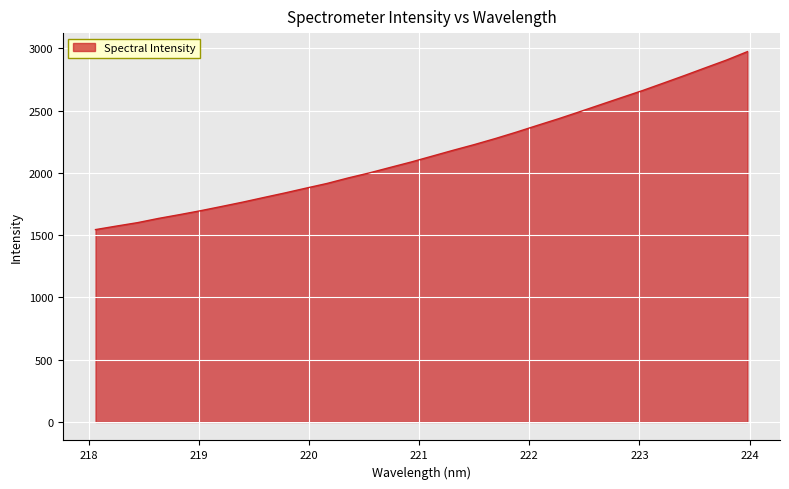

What is the minimum value shown in the chart?

1544.2